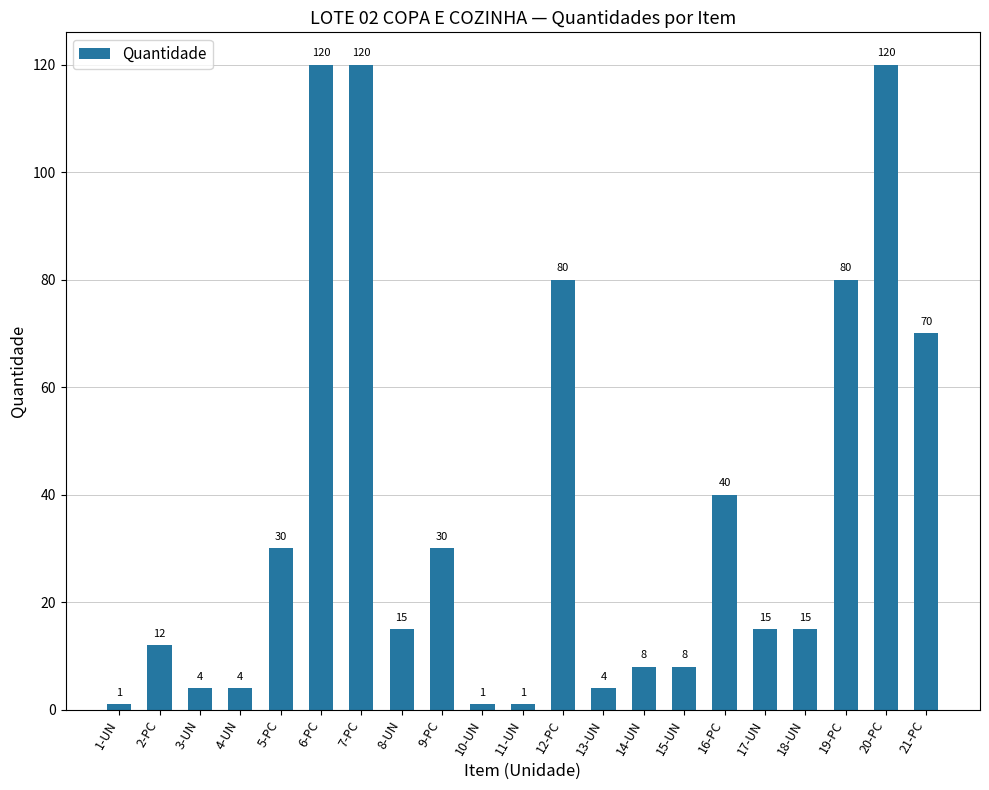

The value at 18-UN is 15. True or false?

True